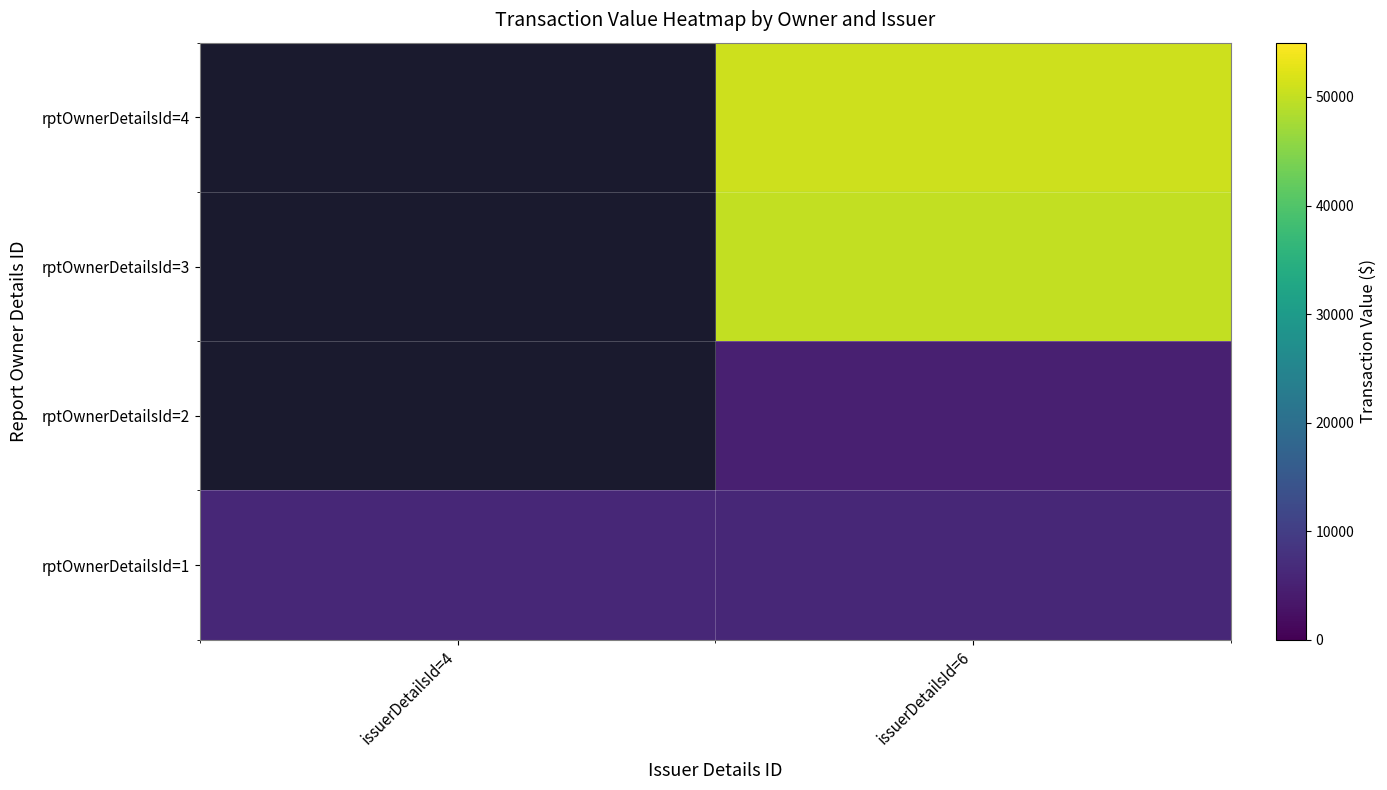

What is the sum of the rptOwnerDetailsId=1 values at issuerDetailsId=6 and issuerDetailsId=4?

12420.0